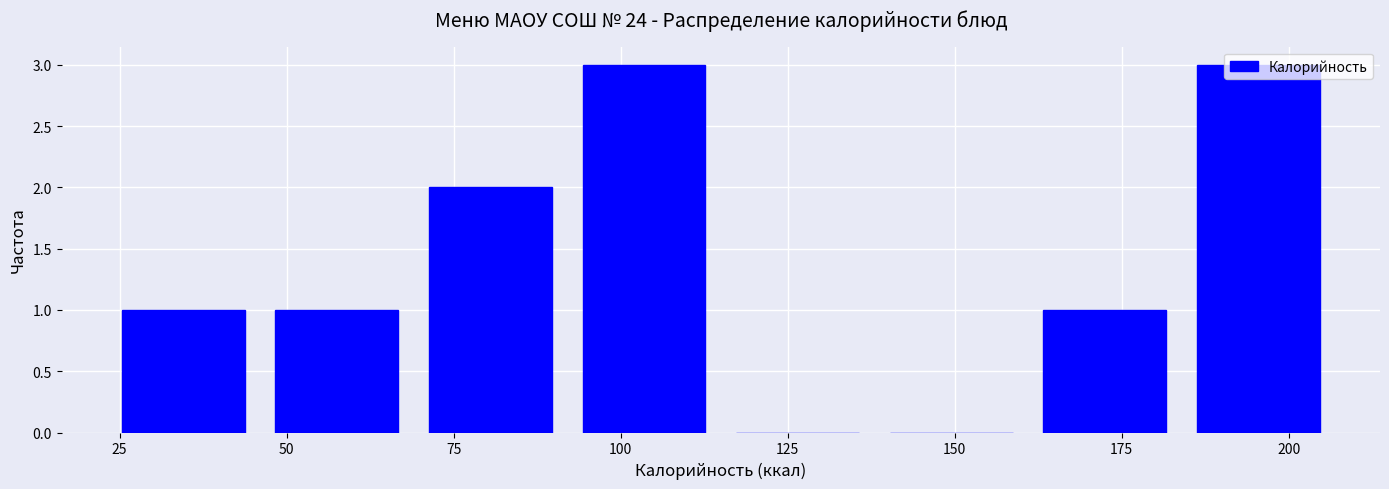

Reading left to right, transcribe this chart: for each bar, give the range it covers on the x-axis and its height. Neither the bar edges nor the heights are printed on the chart, so give them approximately, as read against the axes.

23 to 46: 1
46 to 69: 1
69 to 92: 2
92 to 115: 3
115 to 138: 0
138 to 161: 0
161 to 184: 1
184 to 207: 3